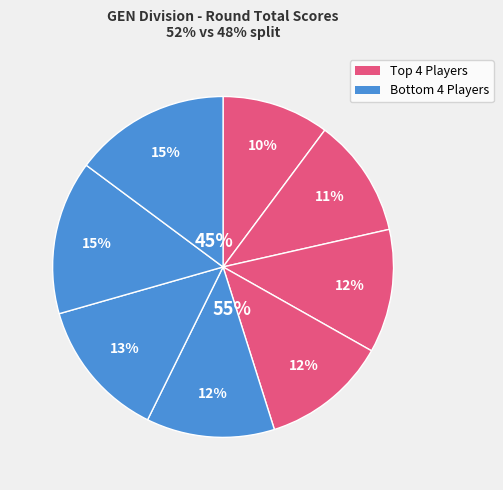

Is there any slice that represents more than half of the pie?

No